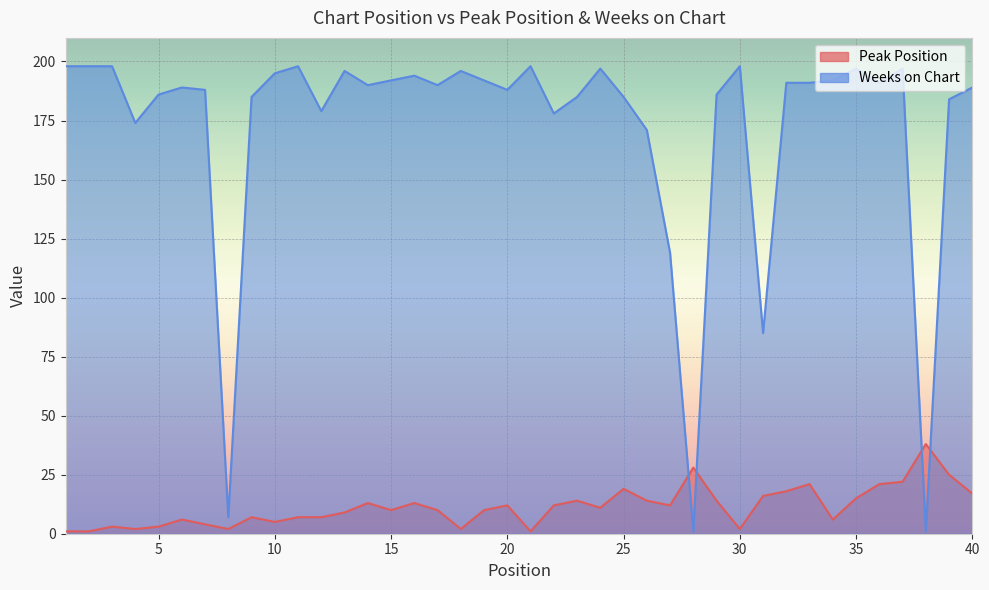

Reading left to right, extract all data points from this chart.

Peak Position: 1=1	2=1	3=3	4=2	5=3	6=6	7=4	8=2	9=7	10=5	11=7	12=7	13=9	14=13	15=10	16=13	17=10	18=2	19=10	20=12	21=1	22=12	23=14	24=11	25=19	26=14	27=12	28=28	29=14	30=2	31=16	32=18	33=21	34=6	35=15	36=21	37=22	38=38	39=25	40=17
Weeks on Chart: 1=198	2=198	3=198	4=174	5=186	6=189	7=188	8=7	9=185	10=195	11=198	12=179	13=196	14=190	15=192	16=194	17=190	18=196	19=192	20=188	21=198	22=178	23=185	24=197	25=185	26=171	27=119	28=1	29=186	30=198	31=85	32=191	33=191	34=192	35=197	36=191	37=197	38=1	39=184	40=189